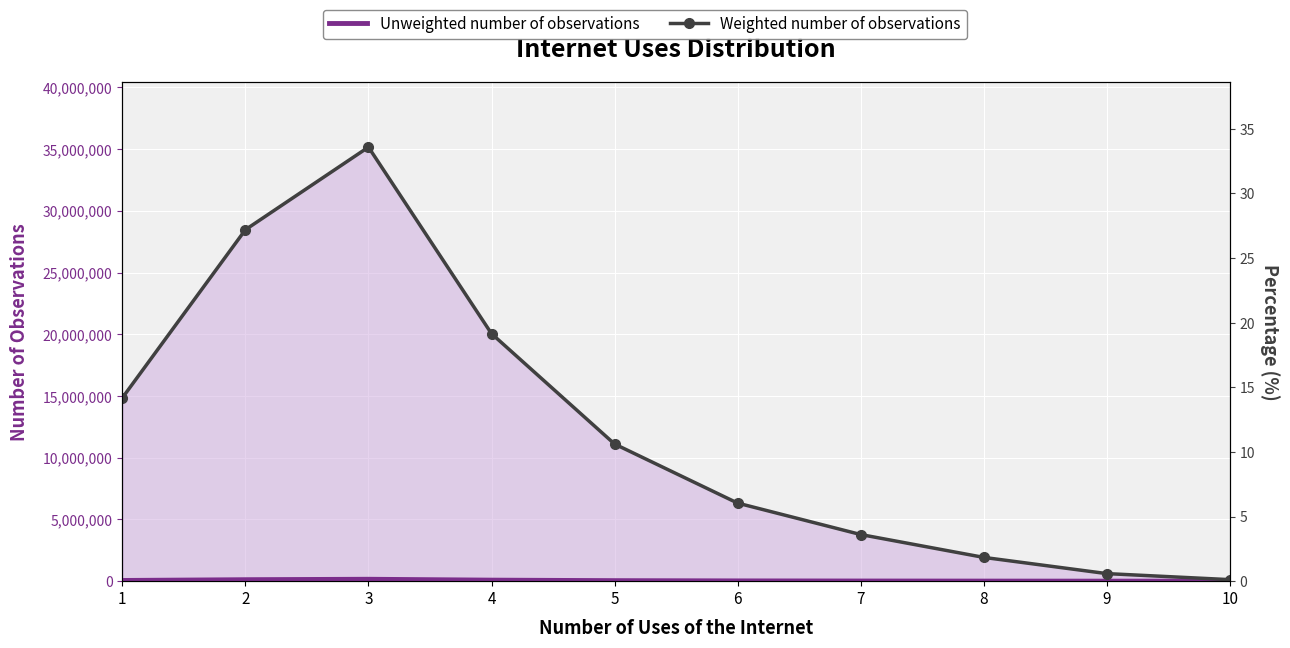

True or false: Unweighted % and Weighted % cross at least once.

True